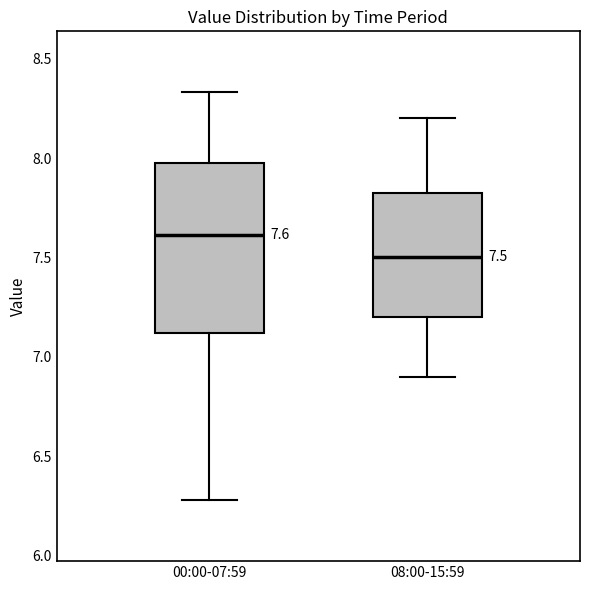

Which box has the highest median line?

00:00-07:59